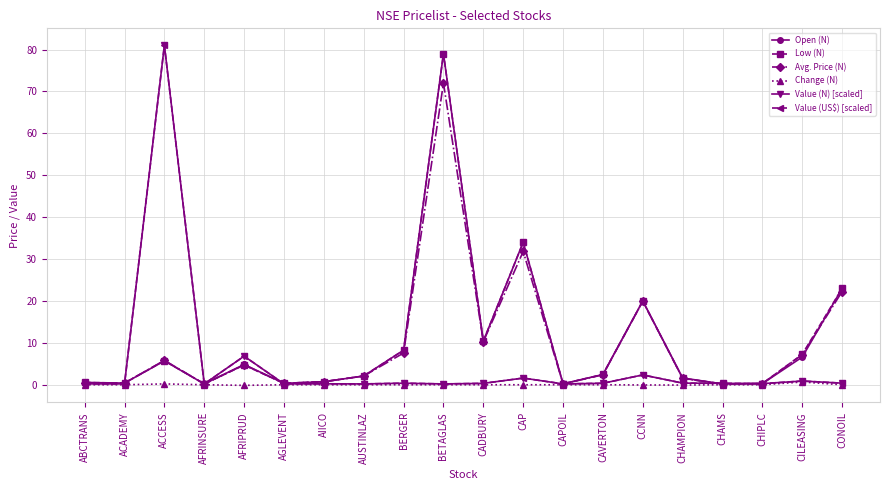

The value of Low (N) at CADBURY is 10.4. True or false?

True